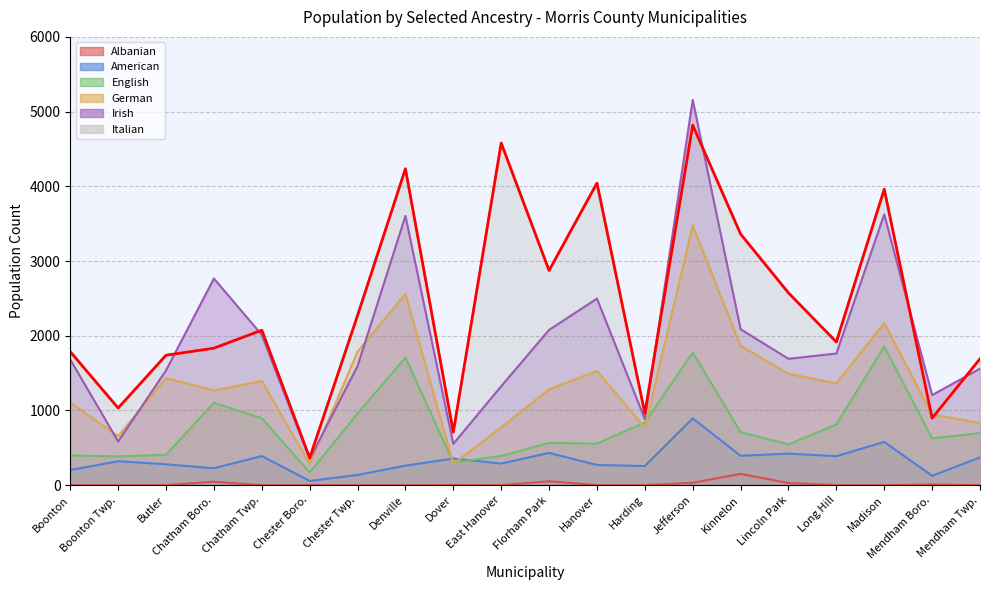

Rank the series at Madison from lowest to highest value.

Albanian, American, English, German, Irish, Italian